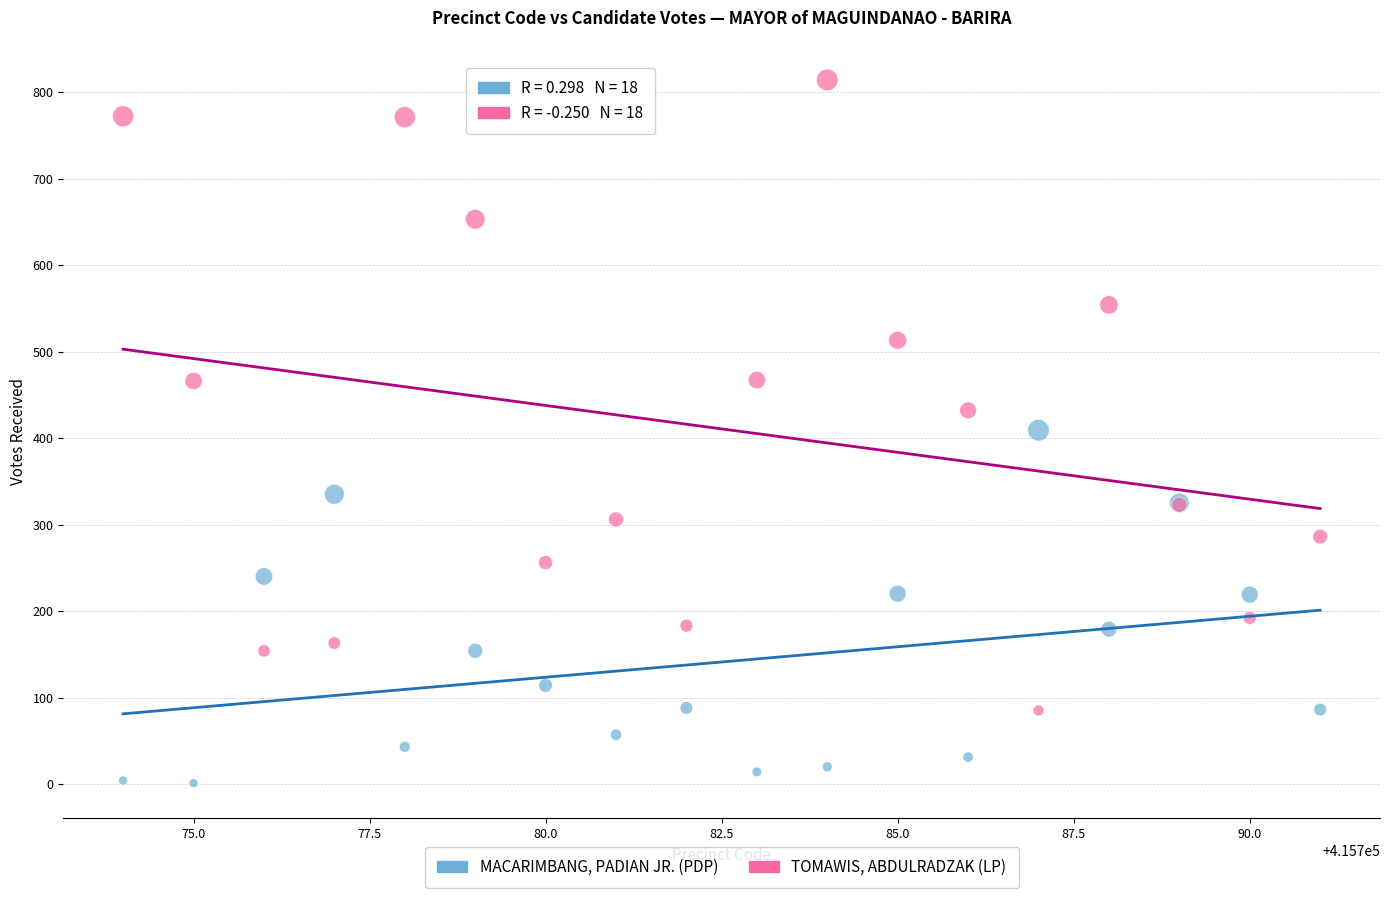

Which series reaches the maximum Y coordinate?

TOMAWIS, ABDULRADZAK (LP)